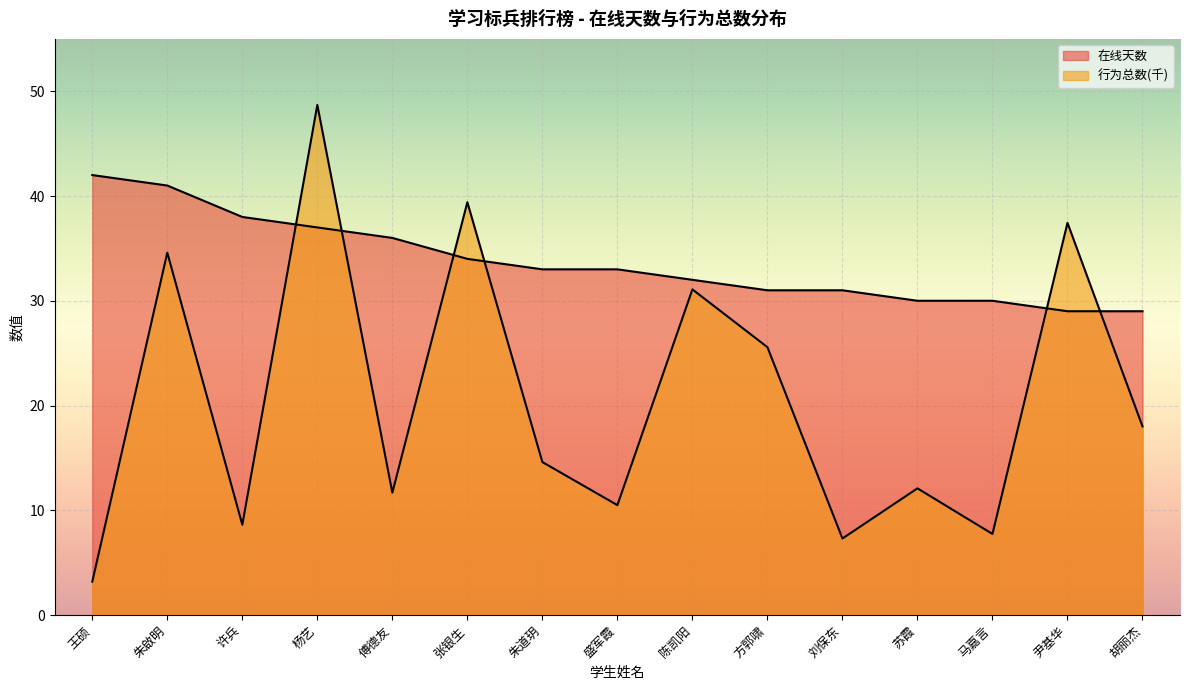

At 苏霞, list the series in order from largest to smallest.

在线天数, 行为总数(千)